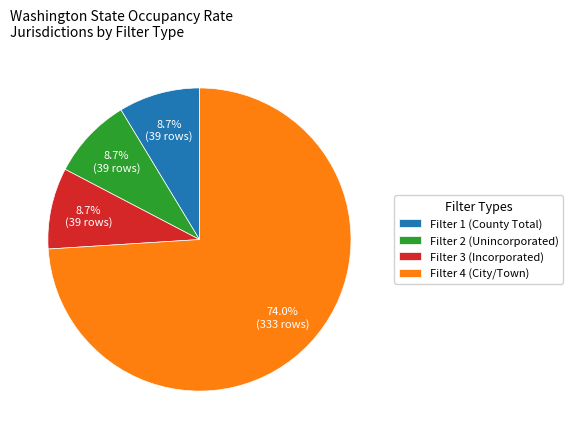

How many segments does this pie chart have?

4